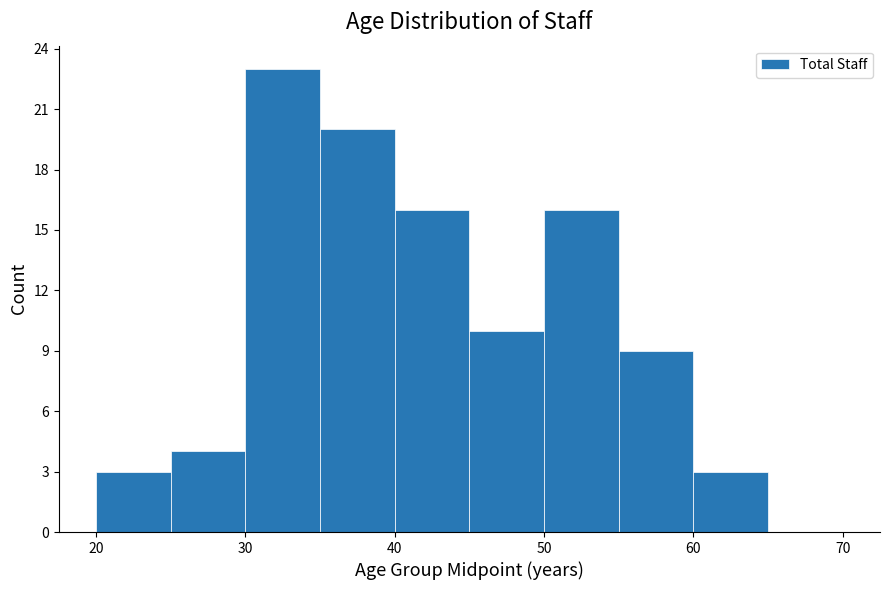

How tall is the bar that spans 20 to 25 on the x-axis? The values are not printed on the chart, so give them approximately, as read against the axis.

3